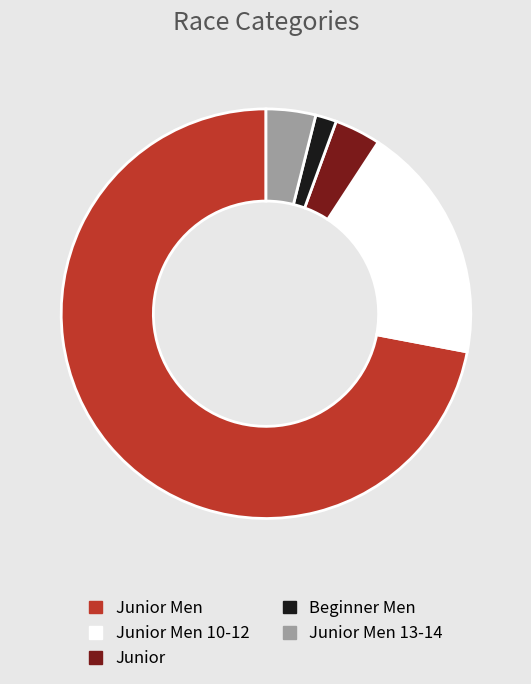

What is the ratio of the value at Junior Men 10-12 to the value at Junior Men?

0.3